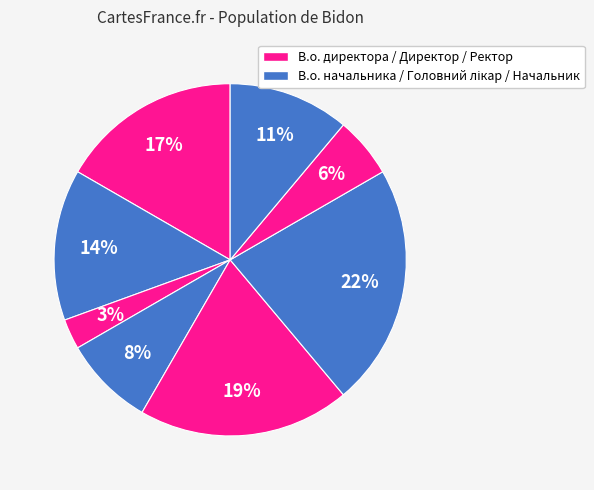

How many segments does this pie chart have?

8